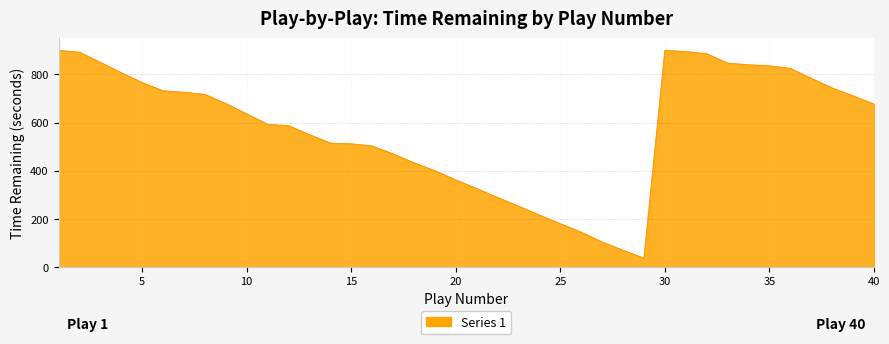

What is the minimum value shown in the chart?

37